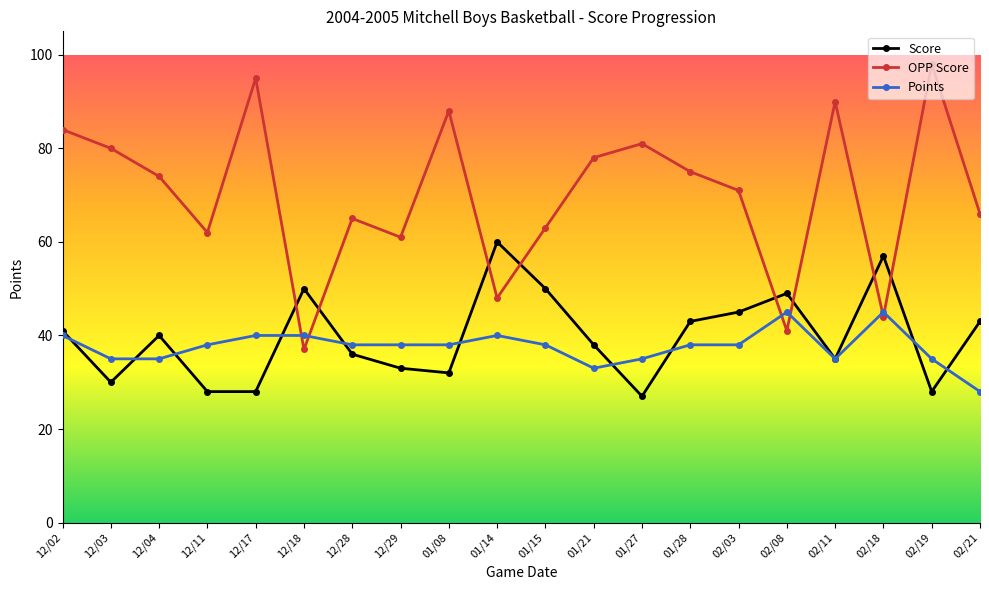

Between 12/17 and 02/21, which series saw the biggest shift?

OPP Score